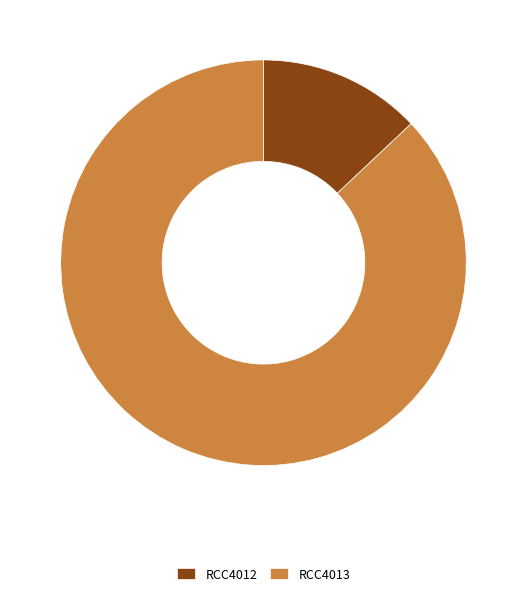

Which category has the biggest portion of the pie?

RCC4013